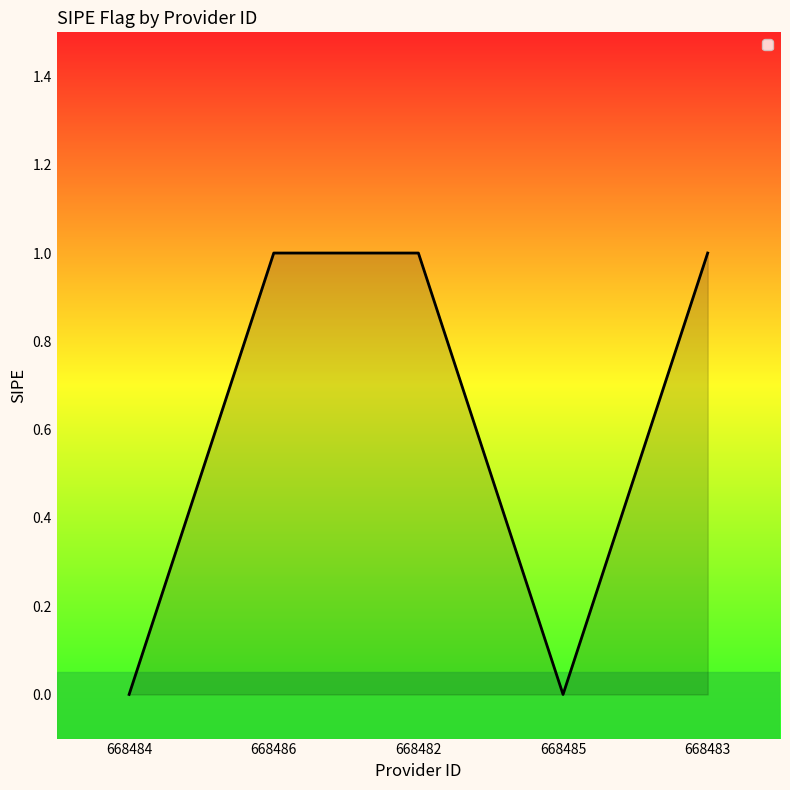

What is the difference between the second highest and second lowest values?

1